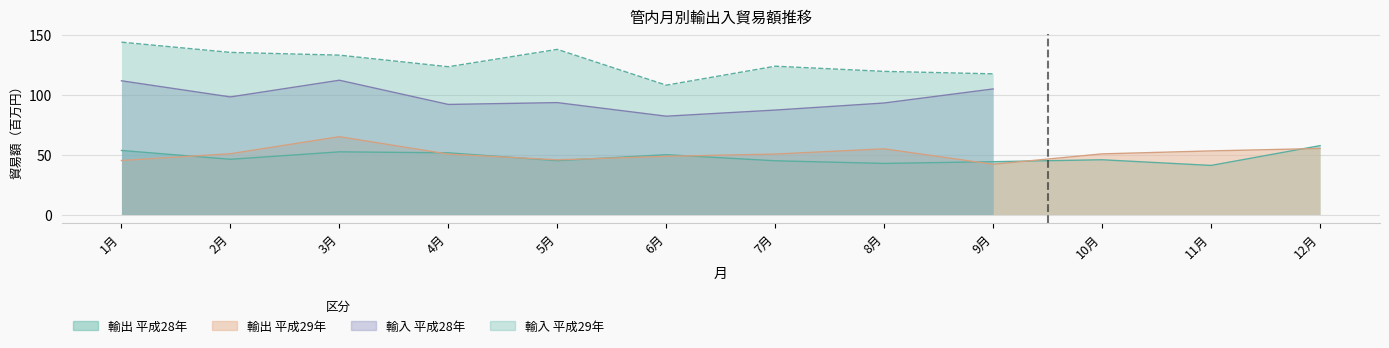

At which label is 輸出 平成29年 closest to 53?

11月